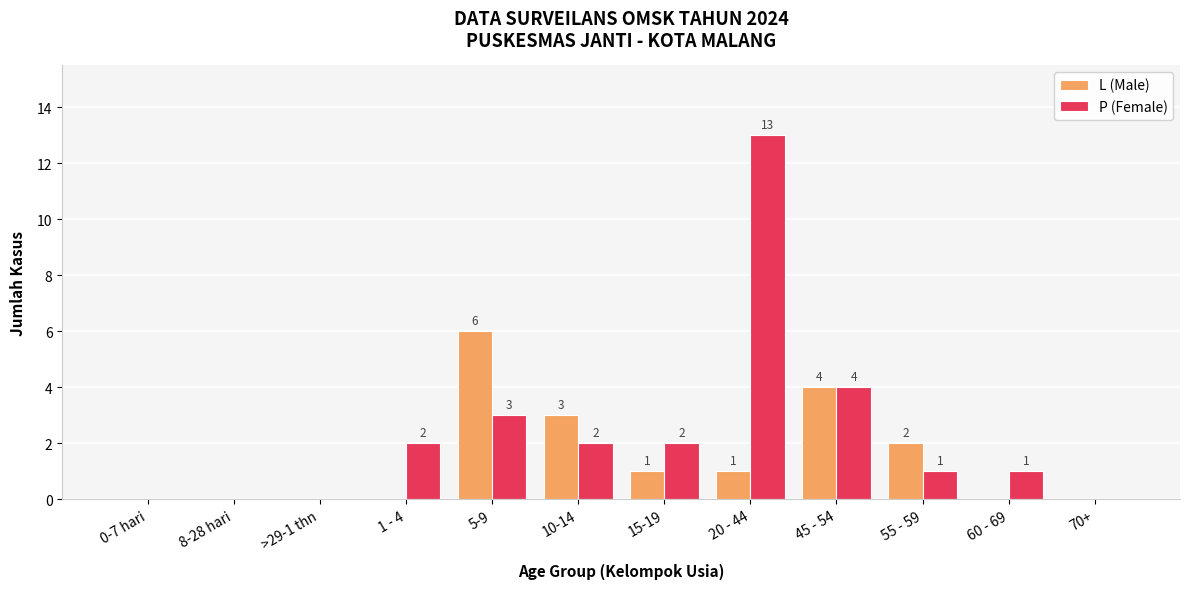

What are all the series names shown in the legend?

L (Male), P (Female)